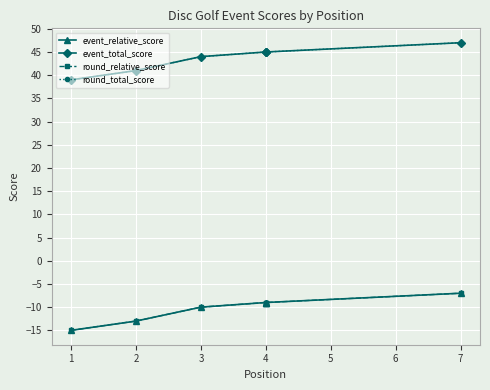

True or false: event_relative_score and event_total_score intersect in this chart.

False